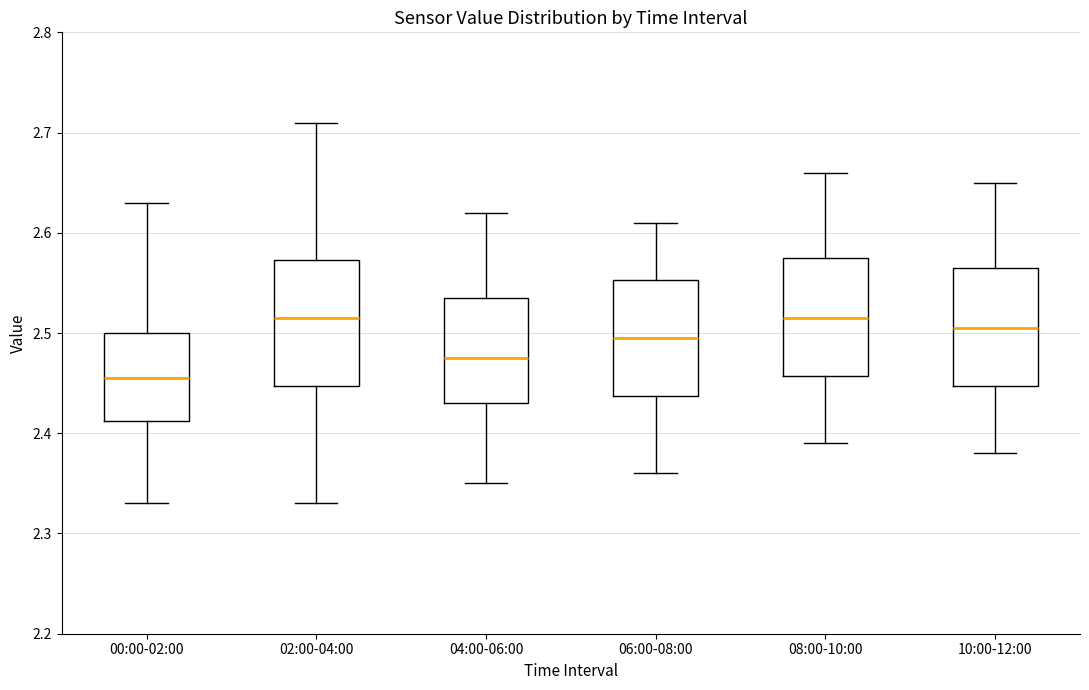

Reading left to right, read every box against the y-axis: the position of its median line, the range the box covers, and the ends of its whiskers. The values are not printed on the chart, so give them approximately, as read against the axis.

00:00-02:00: median 2.46, box 2.41 to 2.50, whiskers 2.33 to 2.63
02:00-04:00: median 2.52, box 2.45 to 2.57, whiskers 2.33 to 2.71
04:00-06:00: median 2.48, box 2.43 to 2.54, whiskers 2.35 to 2.62
06:00-08:00: median 2.50, box 2.44 to 2.55, whiskers 2.36 to 2.61
08:00-10:00: median 2.52, box 2.46 to 2.58, whiskers 2.39 to 2.66
10:00-12:00: median 2.51, box 2.45 to 2.57, whiskers 2.38 to 2.65